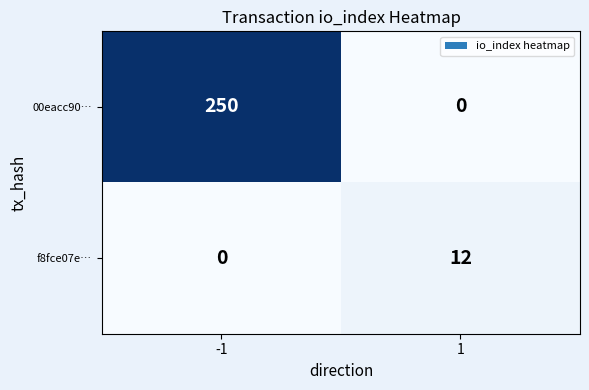

What is the sum of the f8fce07e… values at -1 and 1?

12